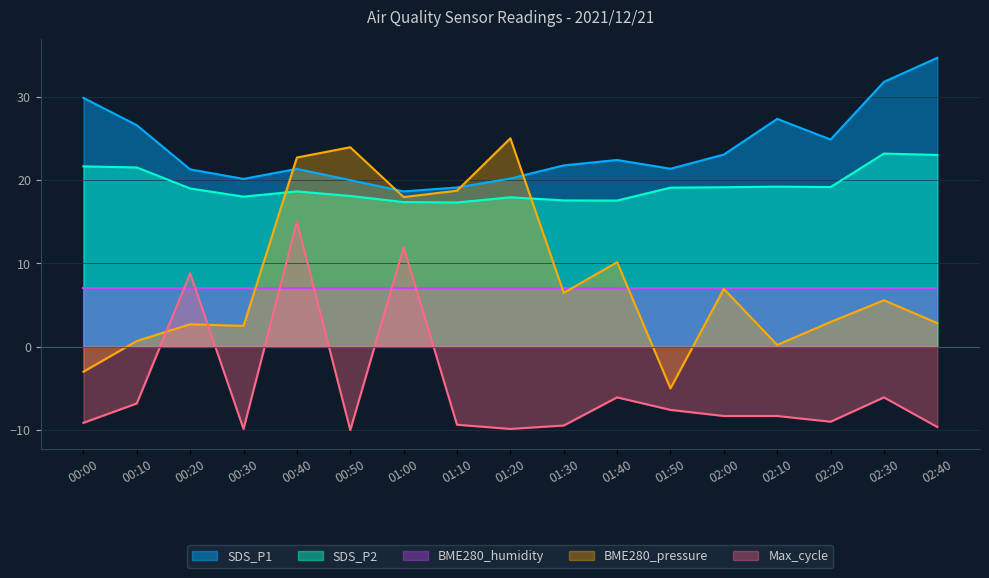

Is the value of Max_cycle at 01:10 greater than the value of SDS_P2 at 00:50?

No